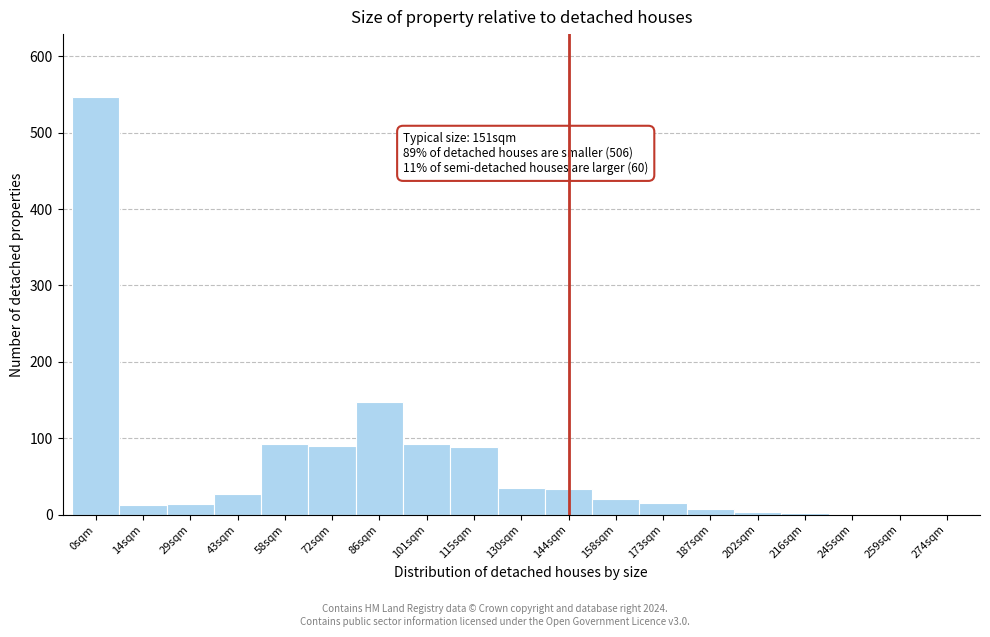

What is the sum of all values?

1231